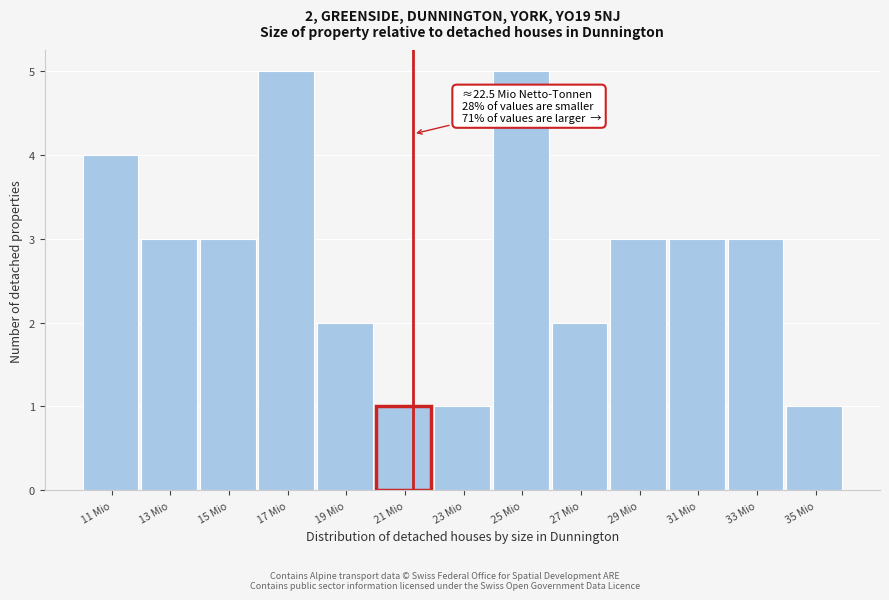

Reading right to left, extract all data points from this chart.

35 Mio=1	33 Mio=3	31 Mio=3	29 Mio=3	27 Mio=2	25 Mio=5	23 Mio=1	21 Mio=1	19 Mio=2	17 Mio=5	15 Mio=3	13 Mio=3	11 Mio=4